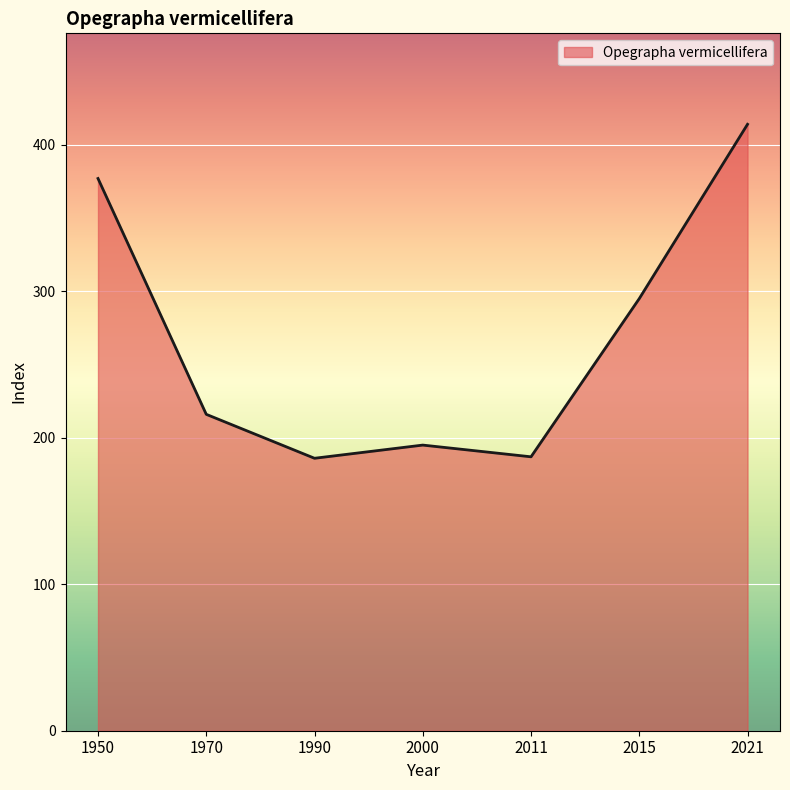

At which label does the data first exceed 216?

1950